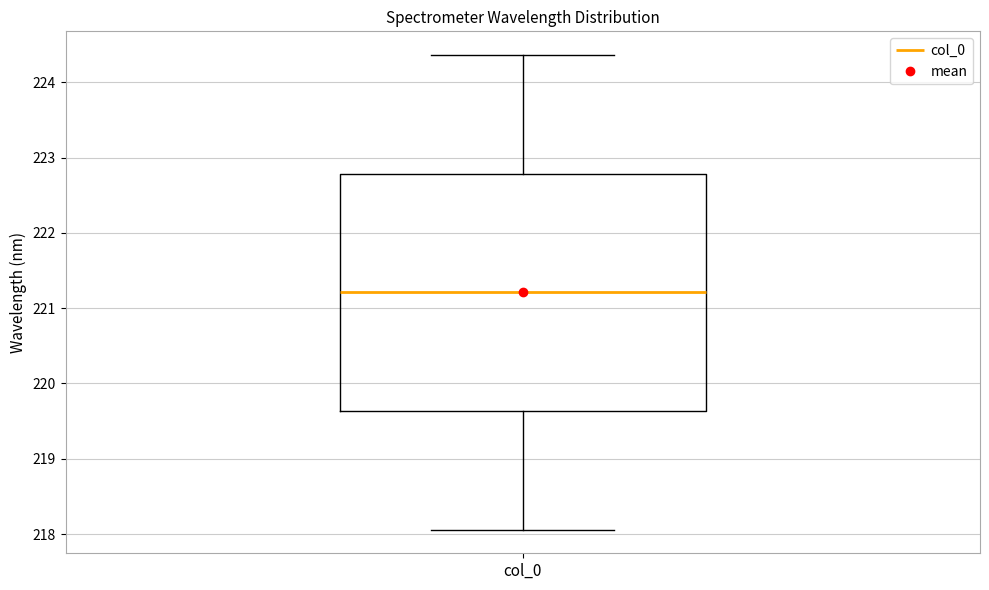

Transcribe this box plot: give where the median line is, the range the box spans, and where the two whiskers end, as read against the y-axis. The values are not printed on the chart, so give them approximately, as read against the axis.

median 221.2, box 219.6 to 222.8, whiskers 218.1 to 224.4